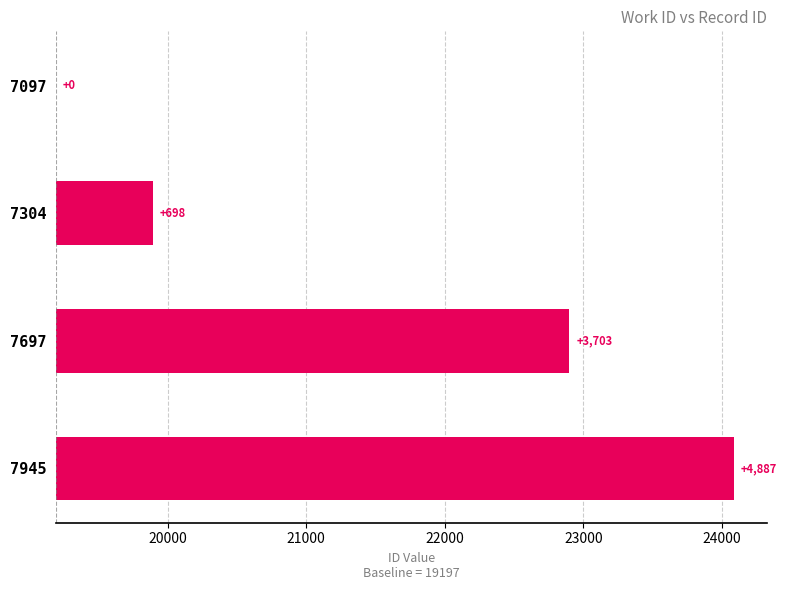

Count the number of values greater than 3703.

1